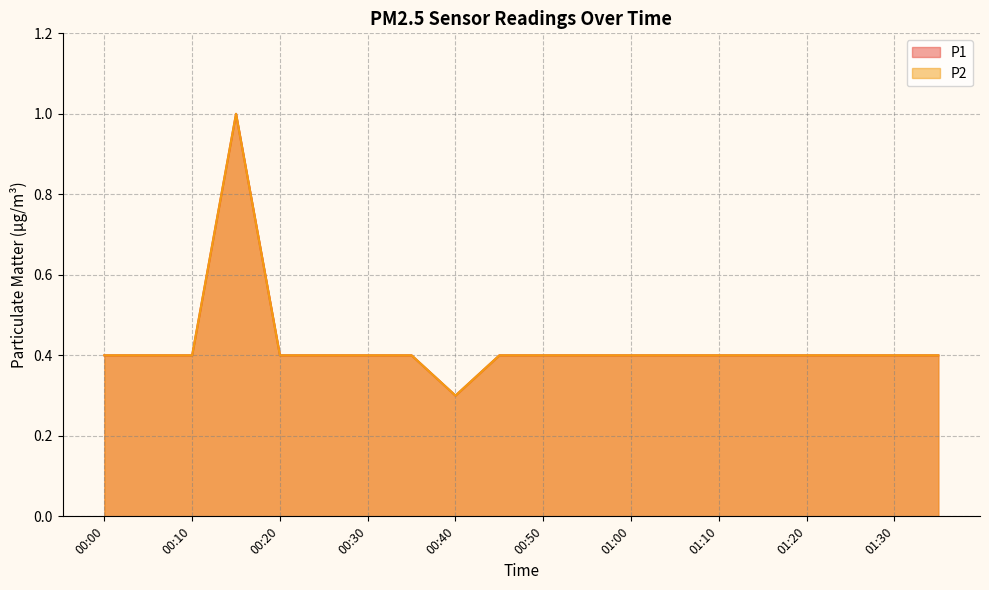

True or false: P1 and P2 intersect in this chart.

False